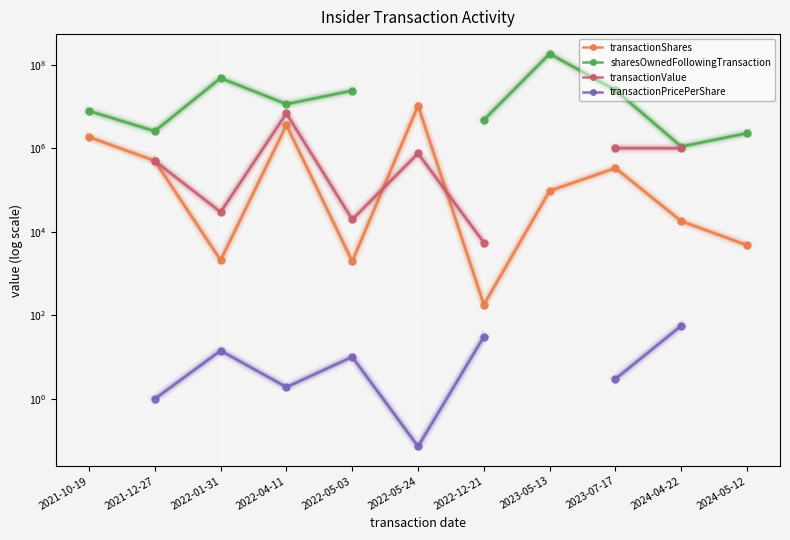

True or false: transactionShares has a value of 10376936.0 at 2022-05-24.

True